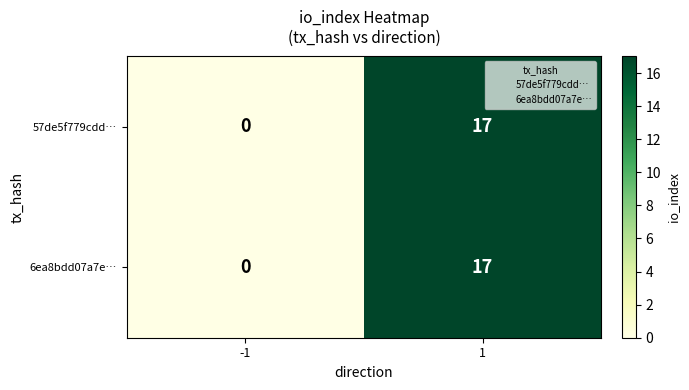

The value of 57de5f779cdd… at -1 is 10. True or false?

False